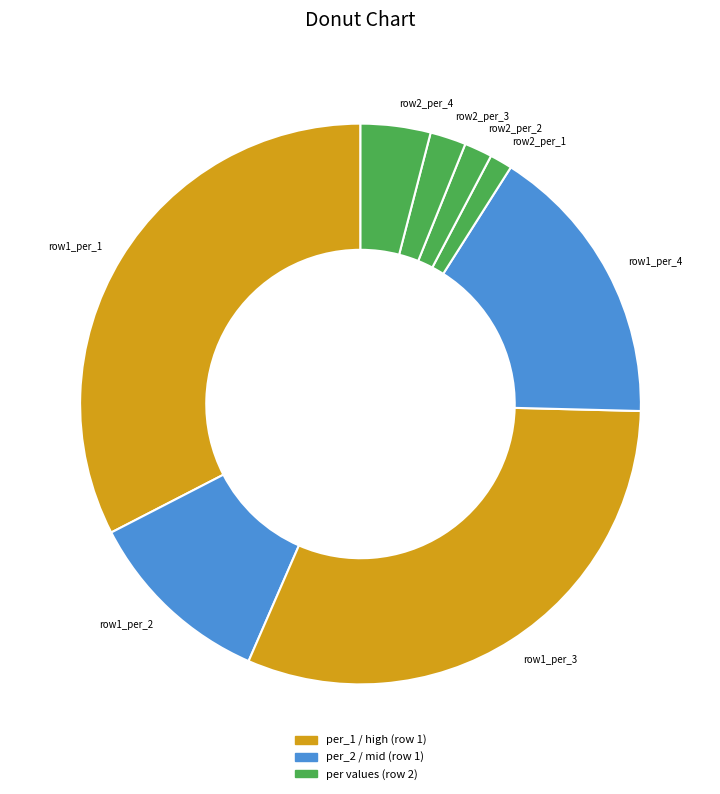

True or false: row1_per_2 accounts for 11% of the total.

True